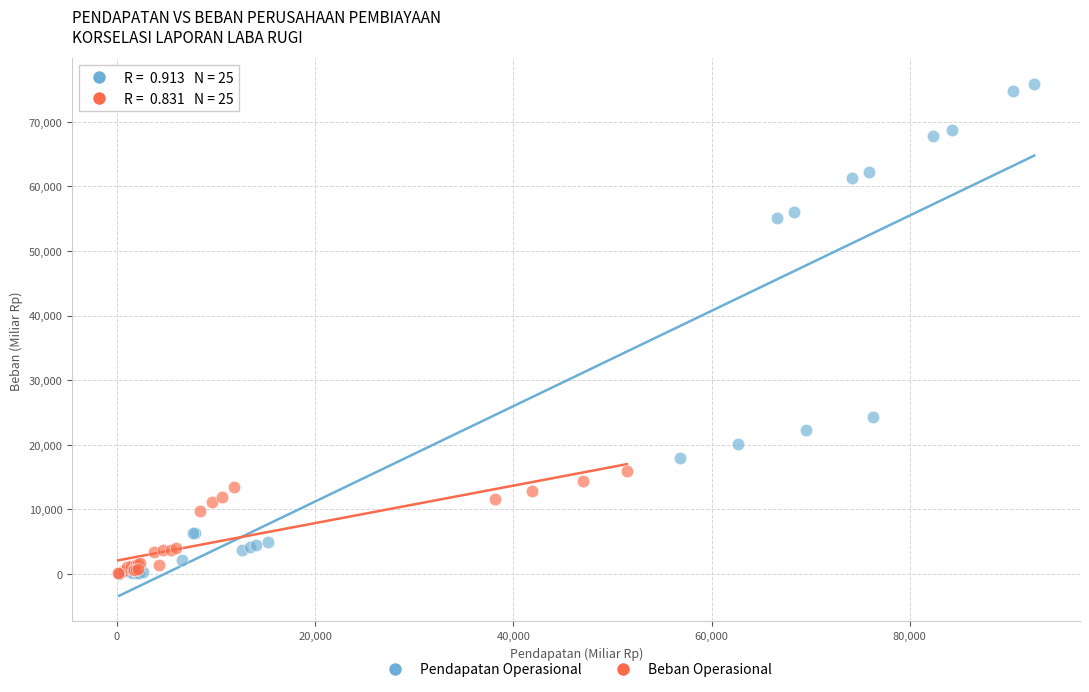

What are all the series names shown in the legend?

Pendapatan Operasional, Beban Operasional